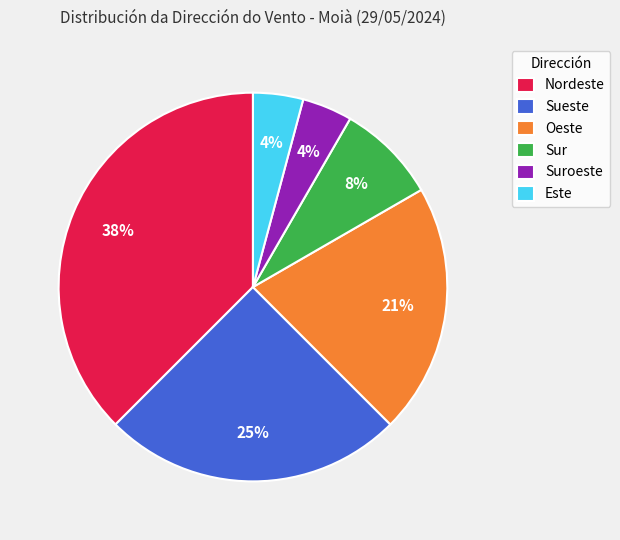

What is the ratio of the value at Suroeste to the value at Oeste?

0.2